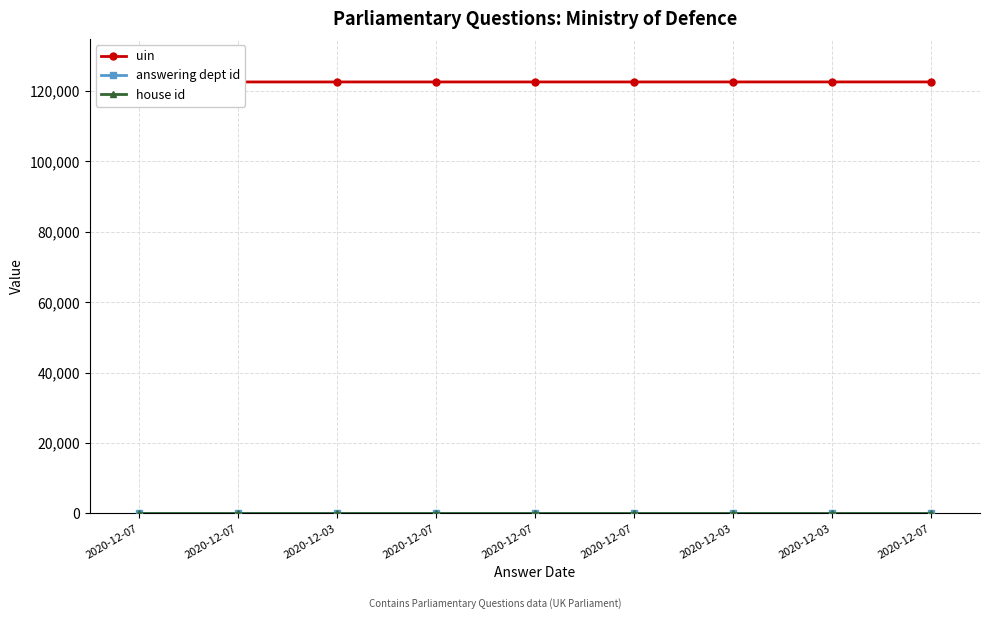

True or false: house id and answering dept id intersect in this chart.

False